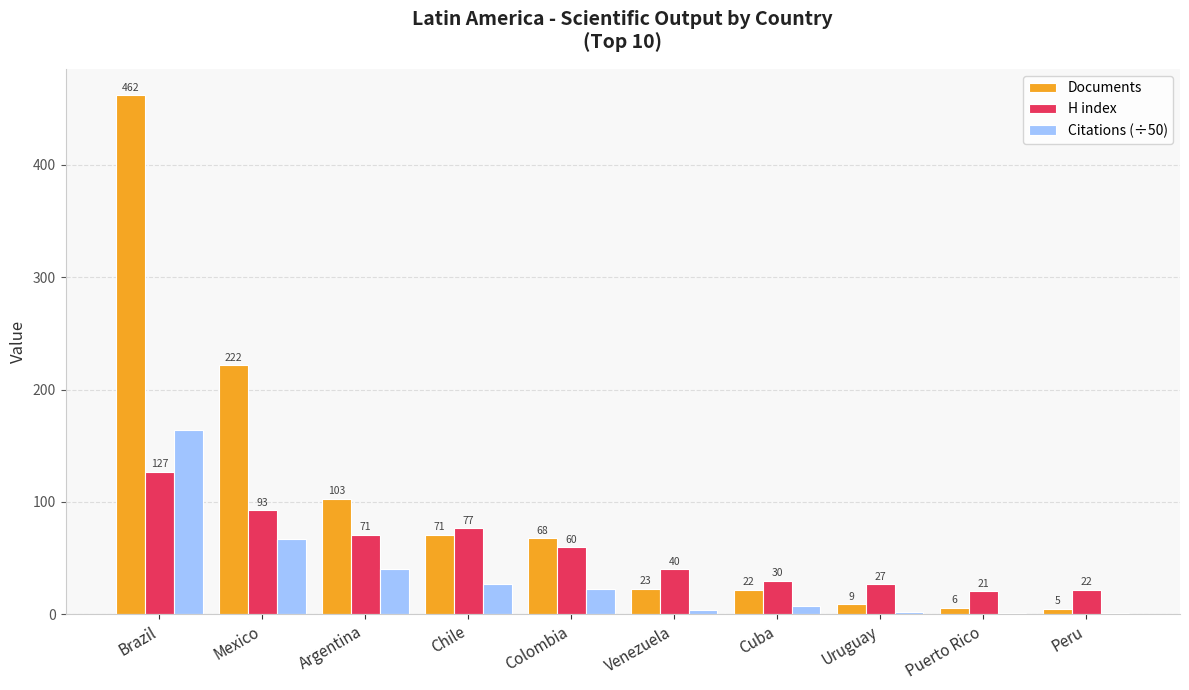

What is the maximum value for Documents?

462.0